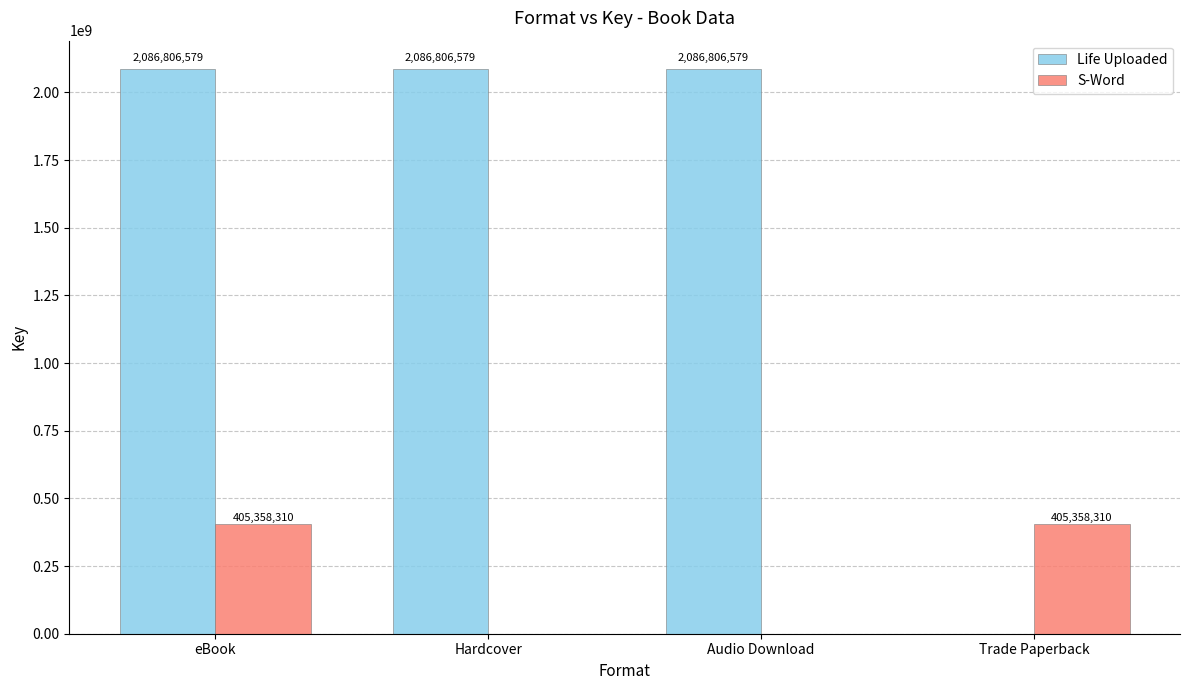

How many series are shown in this chart?

2